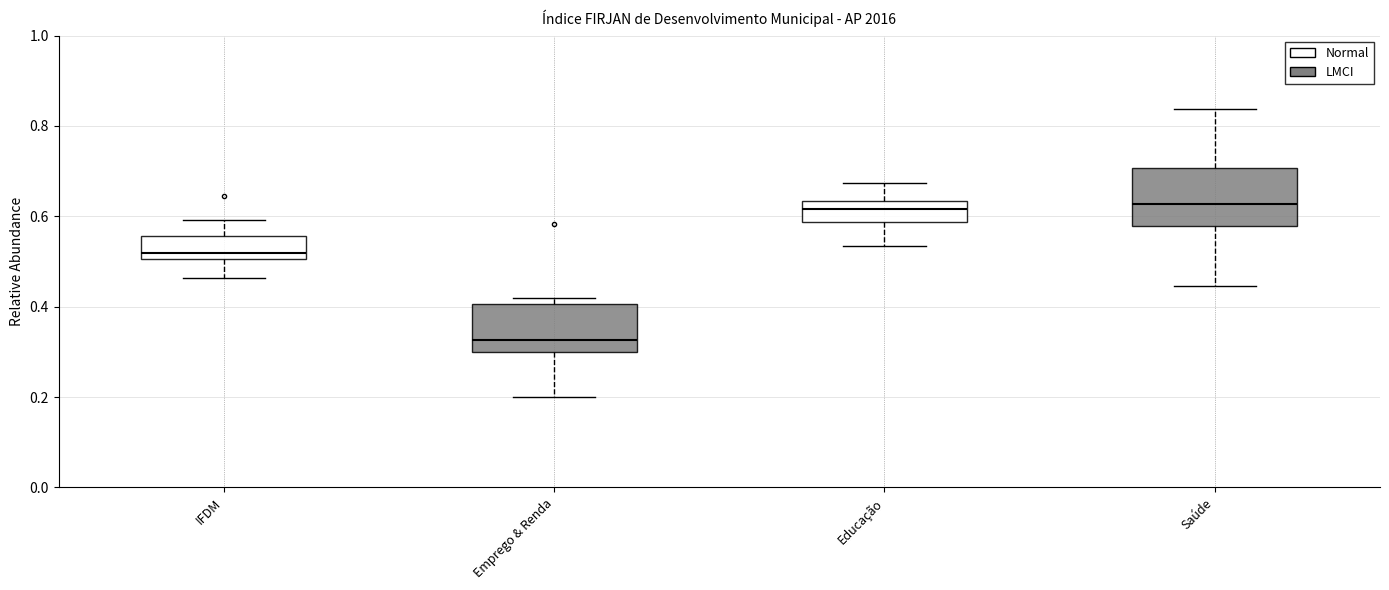

Reading left to right, transcribe this box plot: for each box, give where its median line is, the range the box spans, and where its two whiskers end, as read against the y-axis. The values are not printed on the chart, so give them approximately, as read against the axis.

IFDM: median 0.52, box 0.50 to 0.56, whiskers 0.46 to 0.60
Emprego & Renda: median 0.32, box 0.30 to 0.40, whiskers 0.20 to 0.42
Educação: median 0.62, box 0.58 to 0.64, whiskers 0.54 to 0.68
Saúde: median 0.62, box 0.58 to 0.70, whiskers 0.44 to 0.84